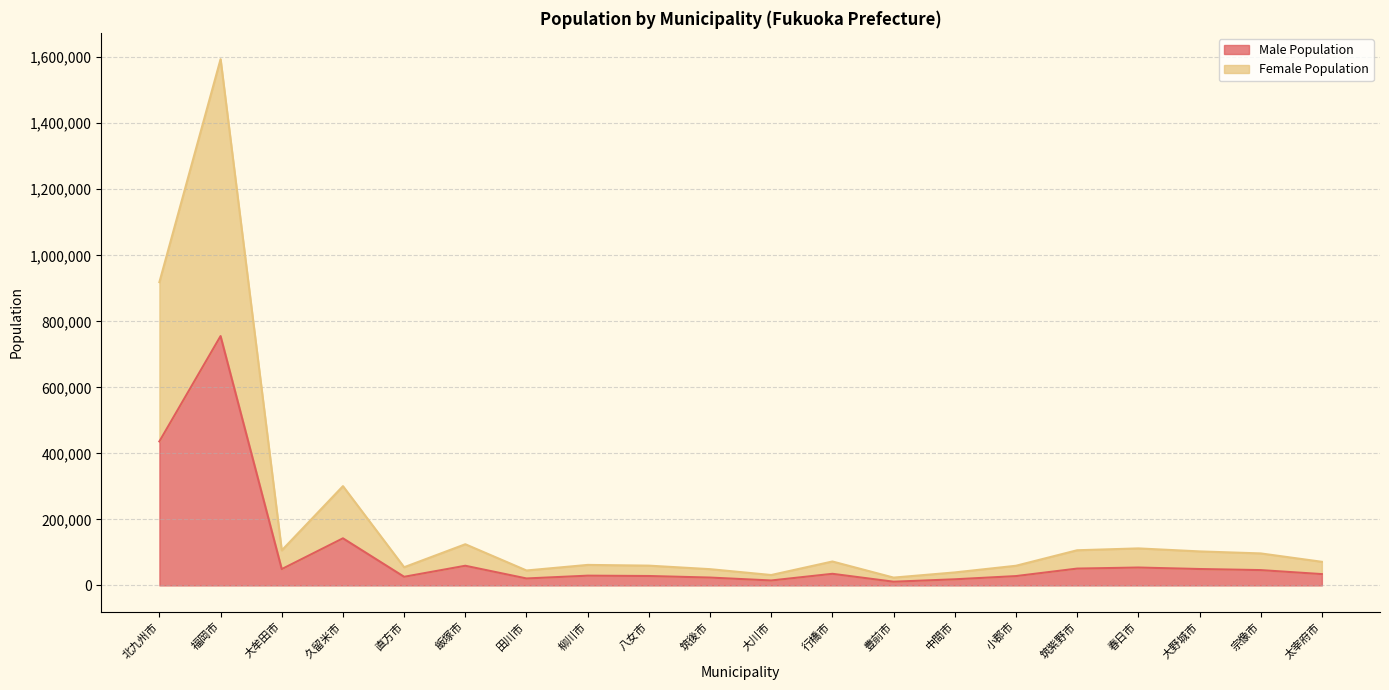

Is it true that Male Population equals 54180 at 春日市?

True